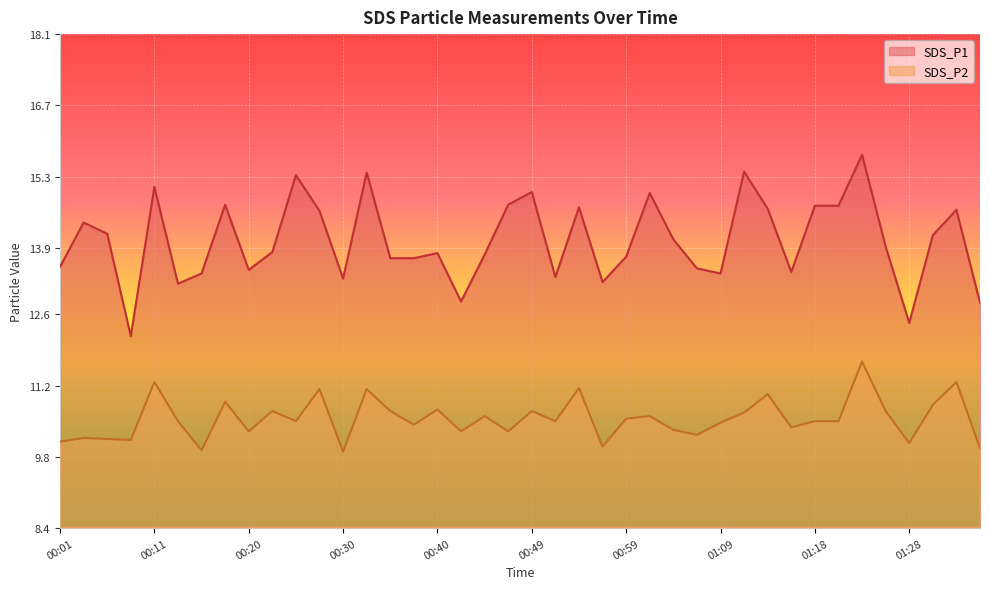

How many categories are shown in the chart?

40